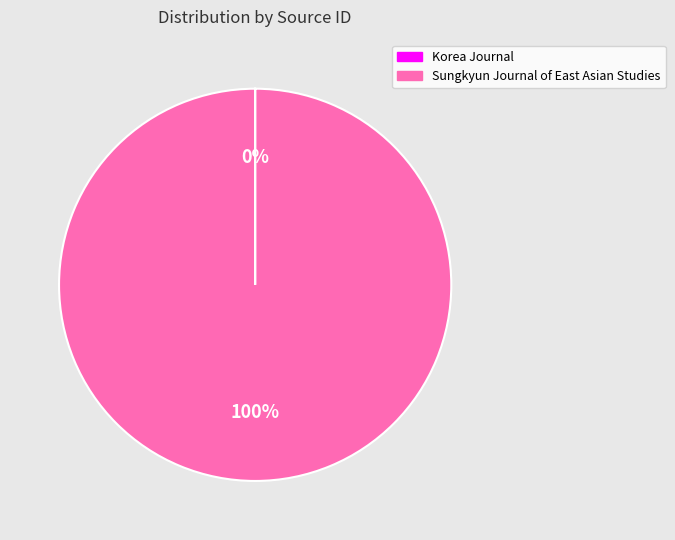

Is it true that Sungkyun Journal of East Asian Studies is 100% of the pie?

True